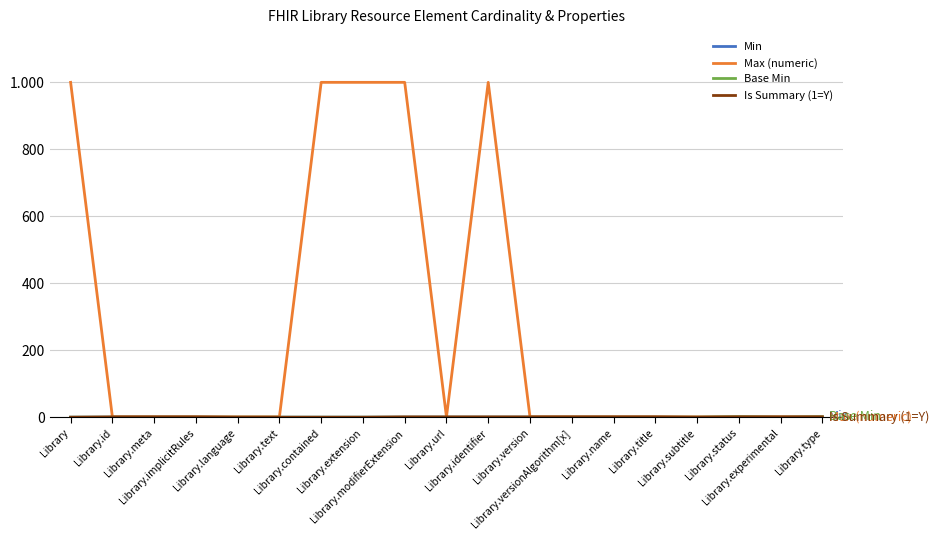

Is this an area chart (filled region under the line)?

No